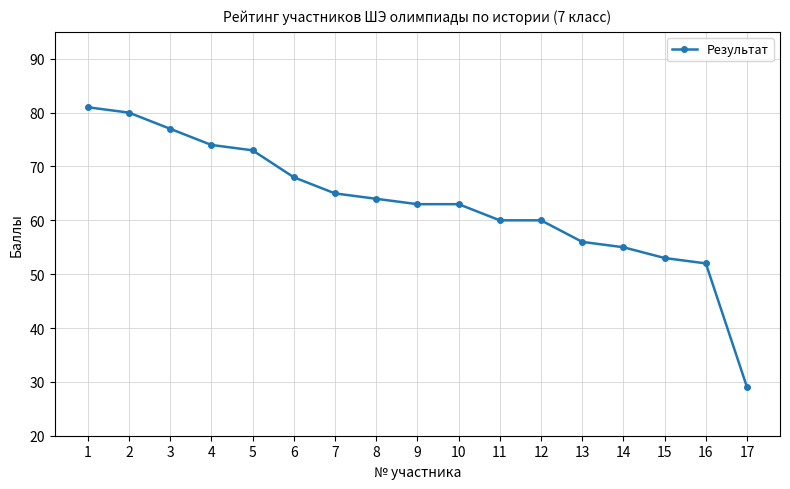

What is the average value?

63